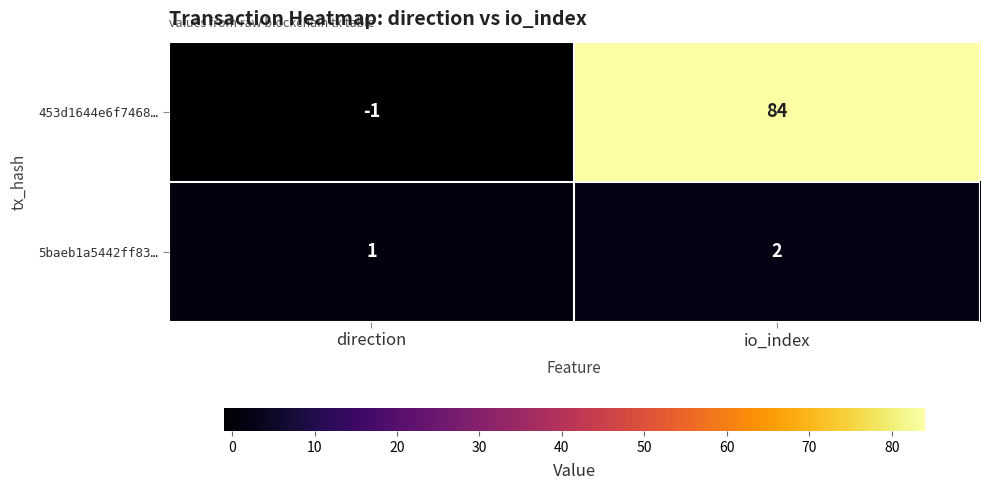

List the series in order of their peak value, highest first.

453d1644e6f7468…, 5baeb1a5442ff83…